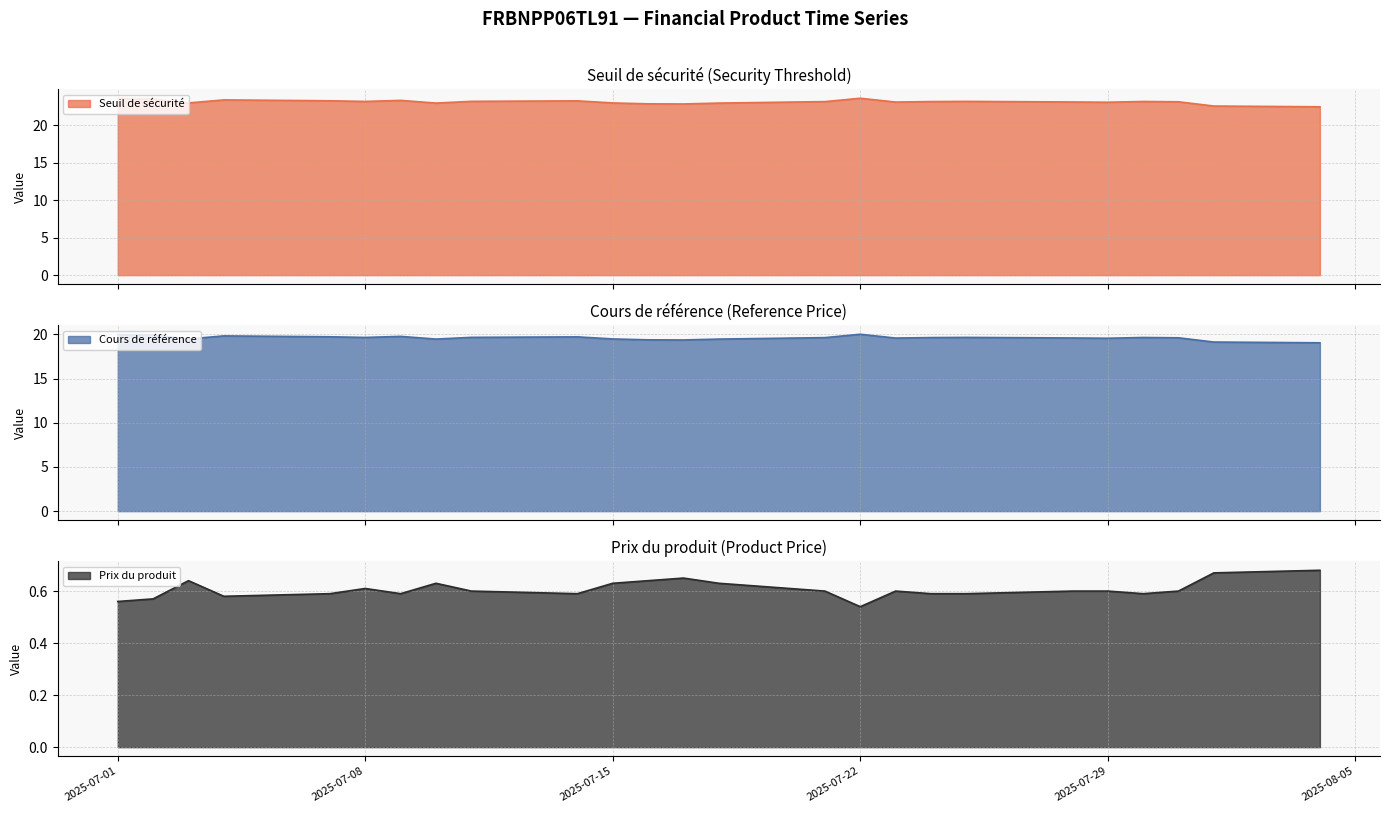

Is it true that Seuil de securite equals 23.2 at 2025-07-08?

True